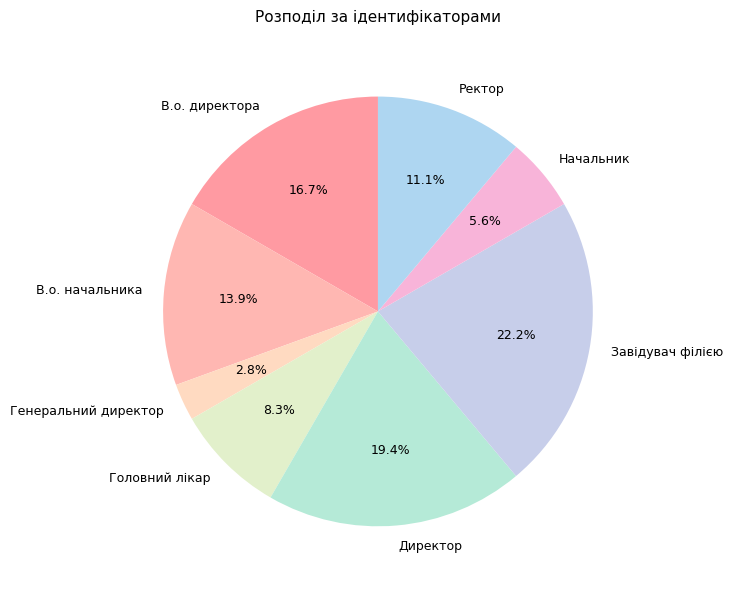

What is the total percentage of Завідувач філією and Генеральний директор?

25.0%